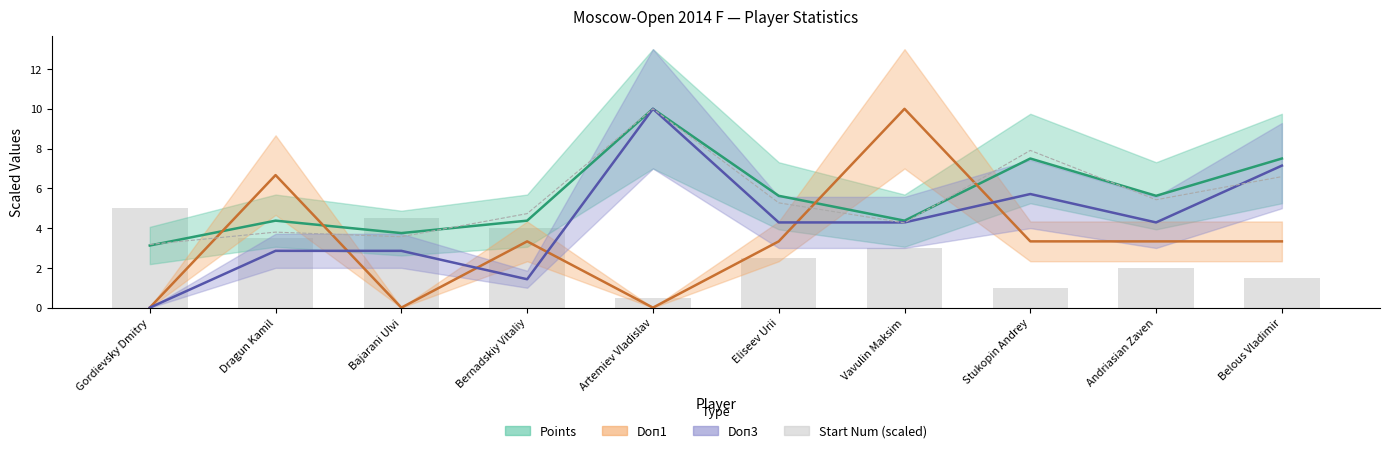

Where does the Start Num (scaled) series first go above 3?

Gordievsky Dmitry